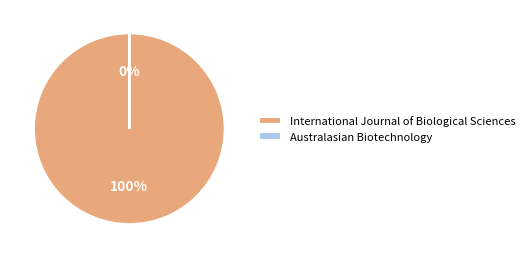

To the nearest percent, what is the combined percentage of Australasian Biotechnology and International Journal of Biological Sciences?

100%